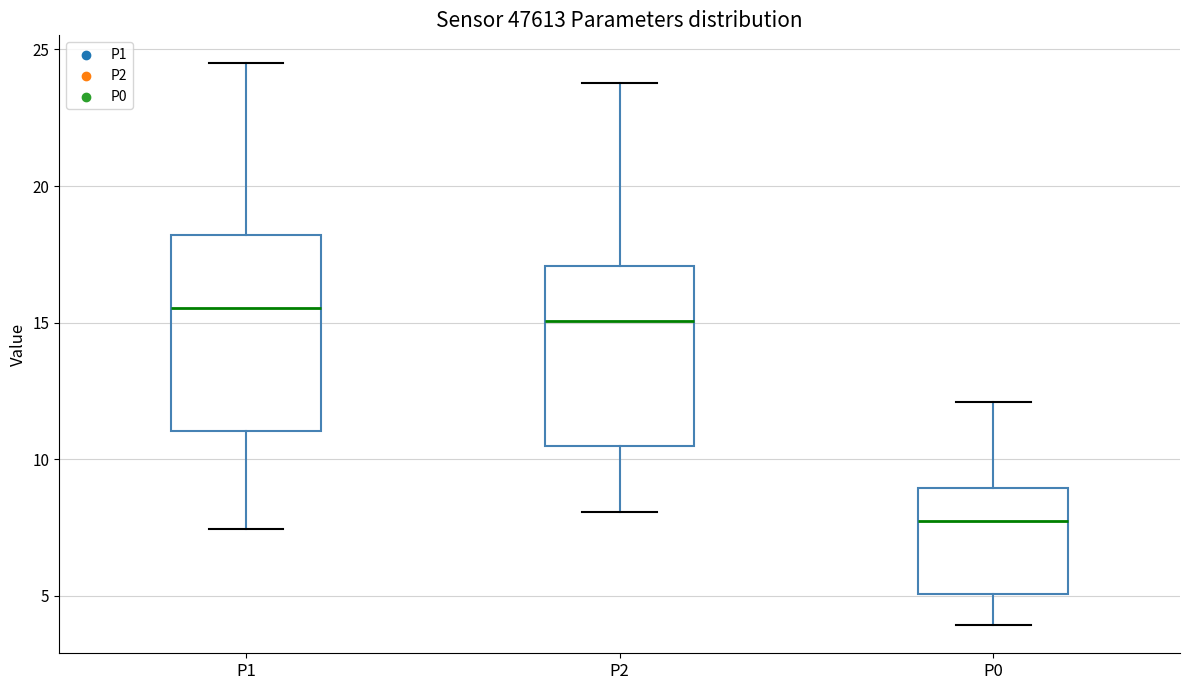

Which box's median line is the highest?

P1